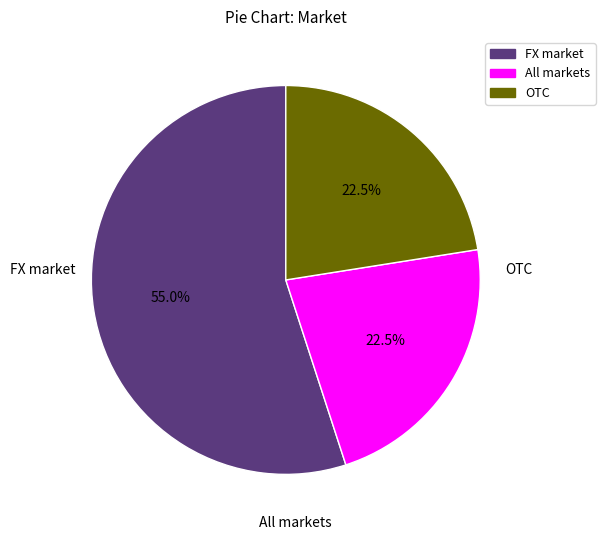

Does FX market represent more than half of the total?

Yes